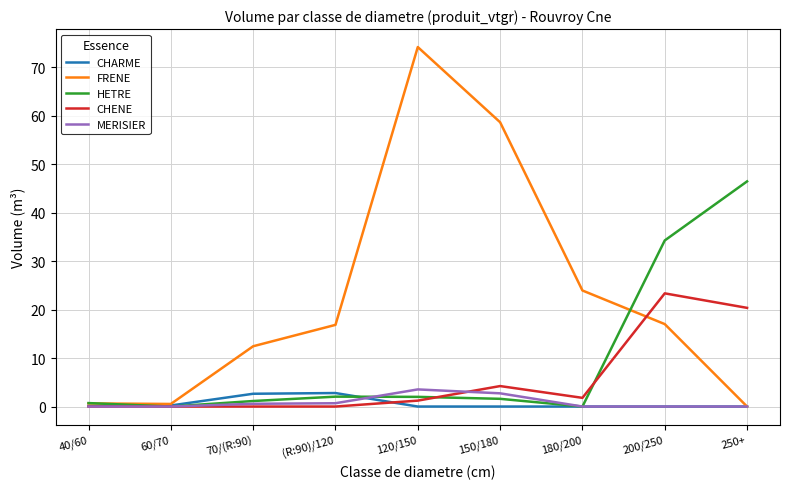

Is the value of FRENE at 180/200 greater than the value of CHARME at 120/150?

Yes